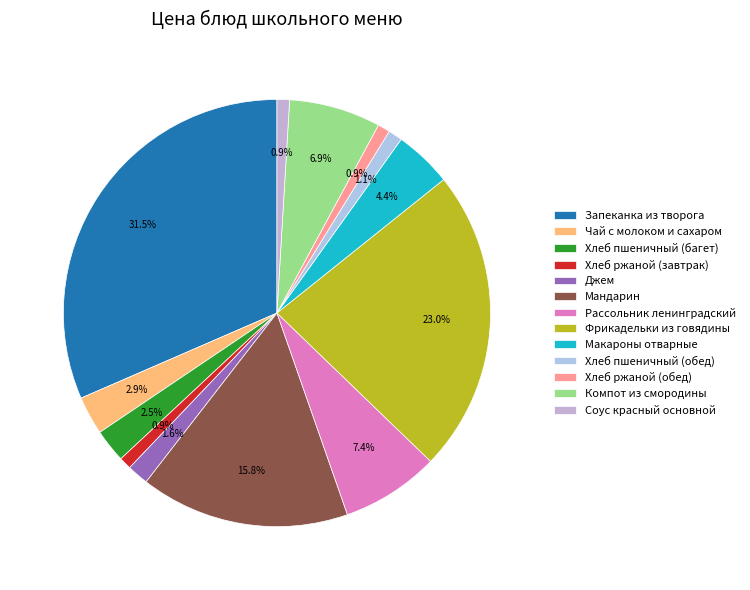

Combined, do Запеканка из творога and Хлеб ржаной (завтрак) account for over 50%?

No